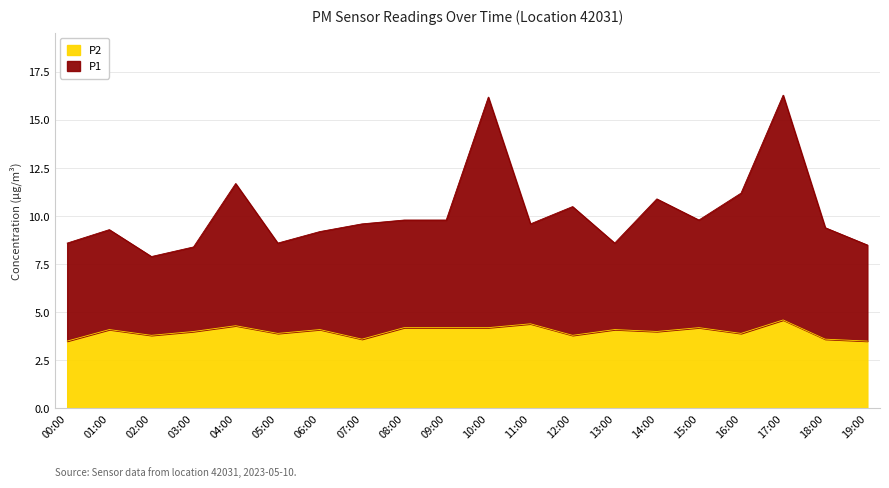

What is the difference between the maximum and second lowest values in the P1 series?

7.9